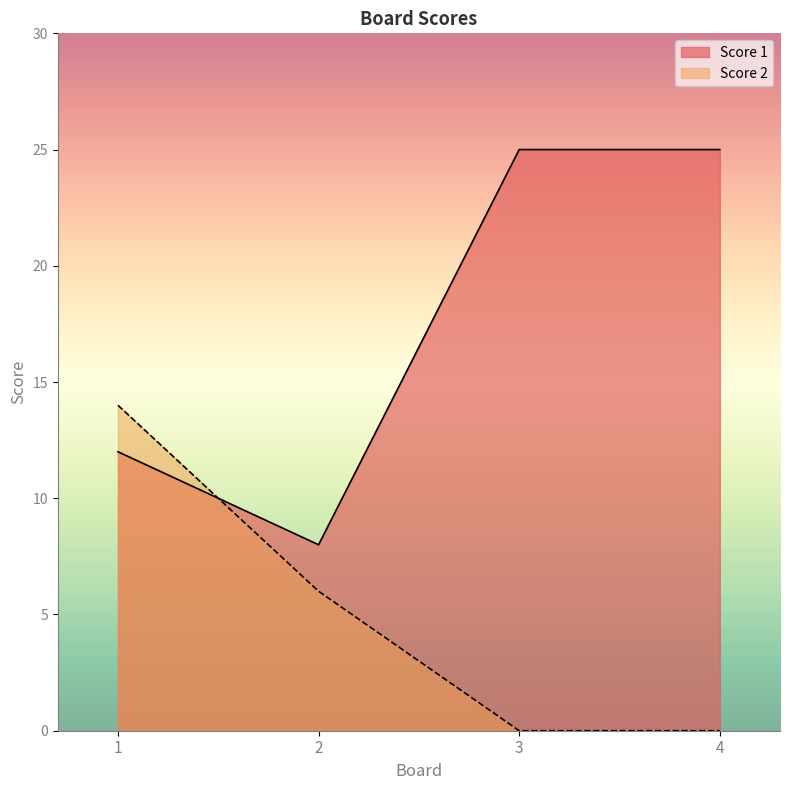

What is the difference between the maximum and minimum values in the Score 2 series?

14